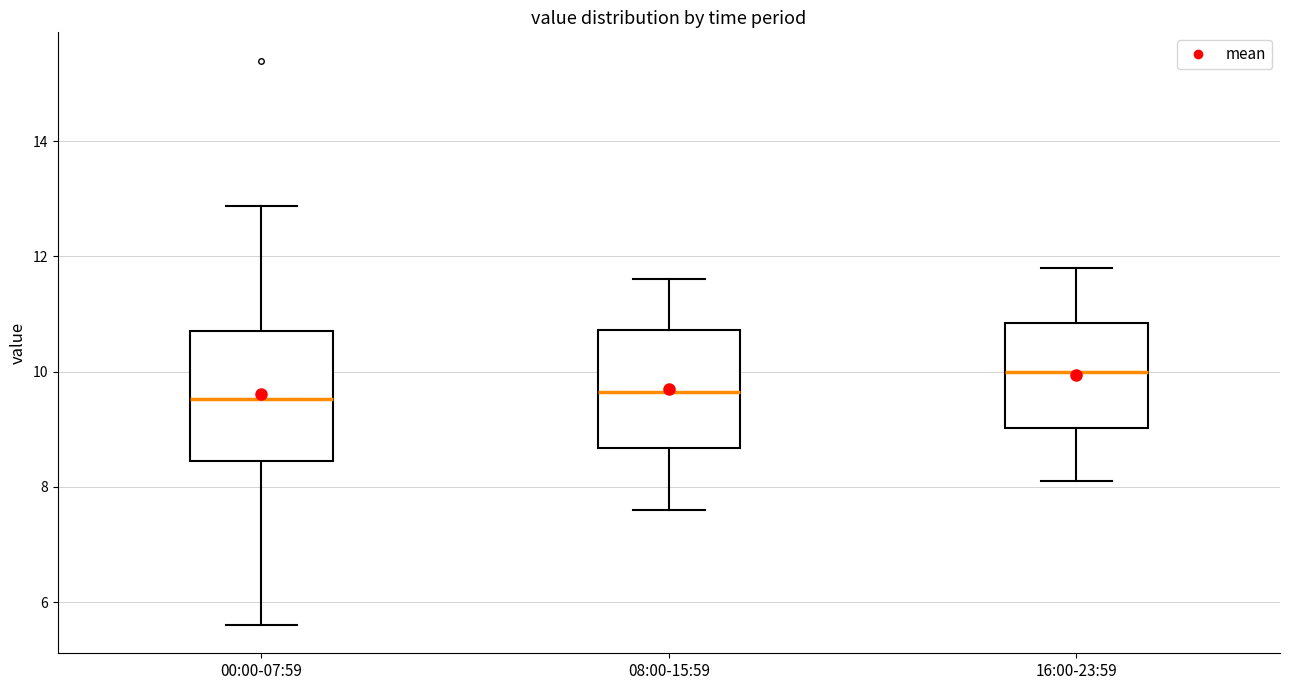

Reading left to right, transcribe this box plot: for each box, give where its median line is, the range the box spans, and where its two whiskers end, as read against the y-axis. The values are not printed on the chart, so give them approximately, as read against the axis.

00:00-07:59: median 9.6, box 8.4 to 10.8, whiskers 5.6 to 12.8
08:00-15:59: median 9.6, box 8.6 to 10.8, whiskers 7.6 to 11.6
16:00-23:59: median 10.0, box 9.0 to 10.8, whiskers 8.2 to 11.8